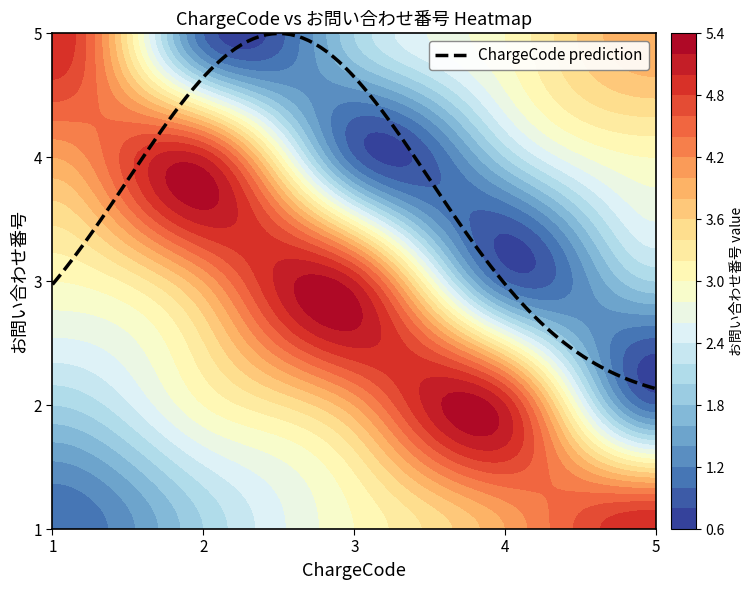

What is the sum of the 1 values at 3 and 0?

5